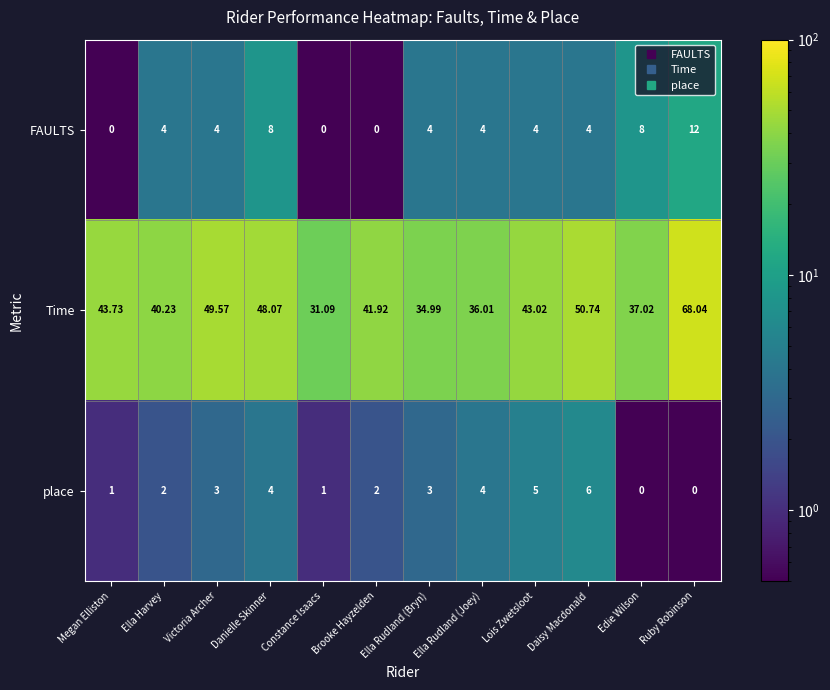

Which series has the largest total across all categories?

Time